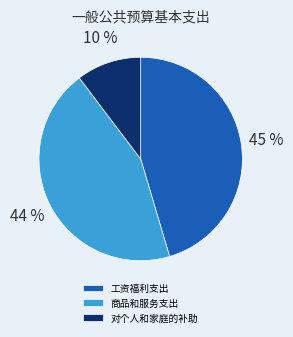

What is the ratio of the value at 对个人和家庭的补助 to the value at 商品和服务支出?

0.2